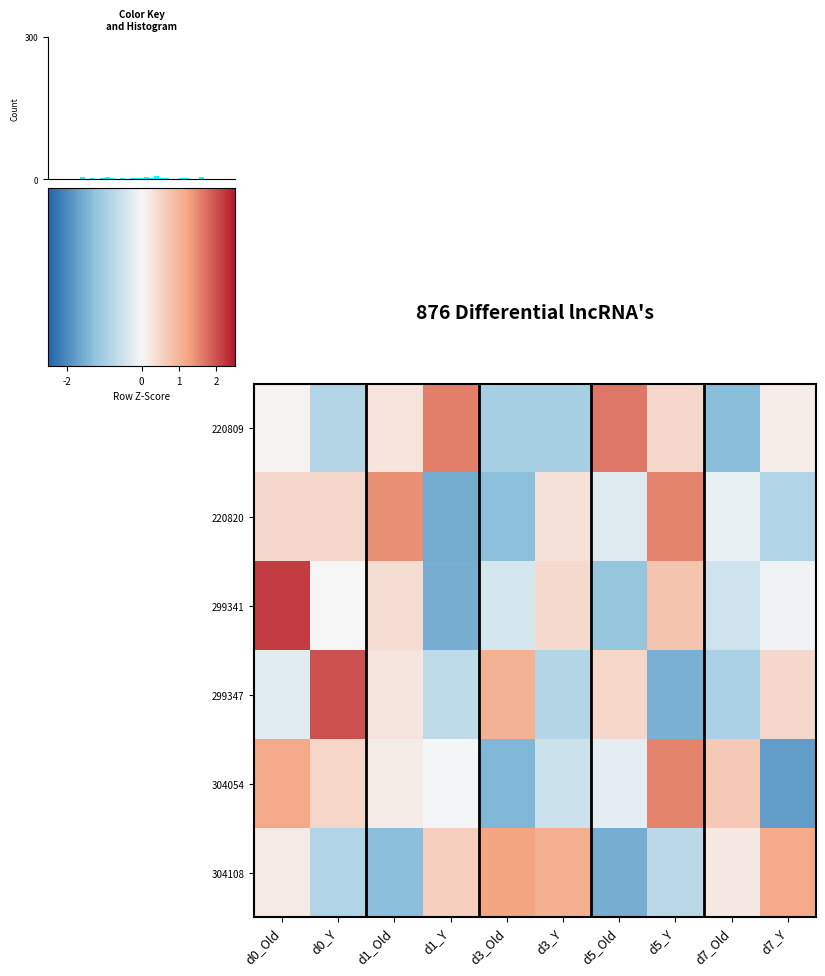

At how many categories does at least one series exceed 1?

9